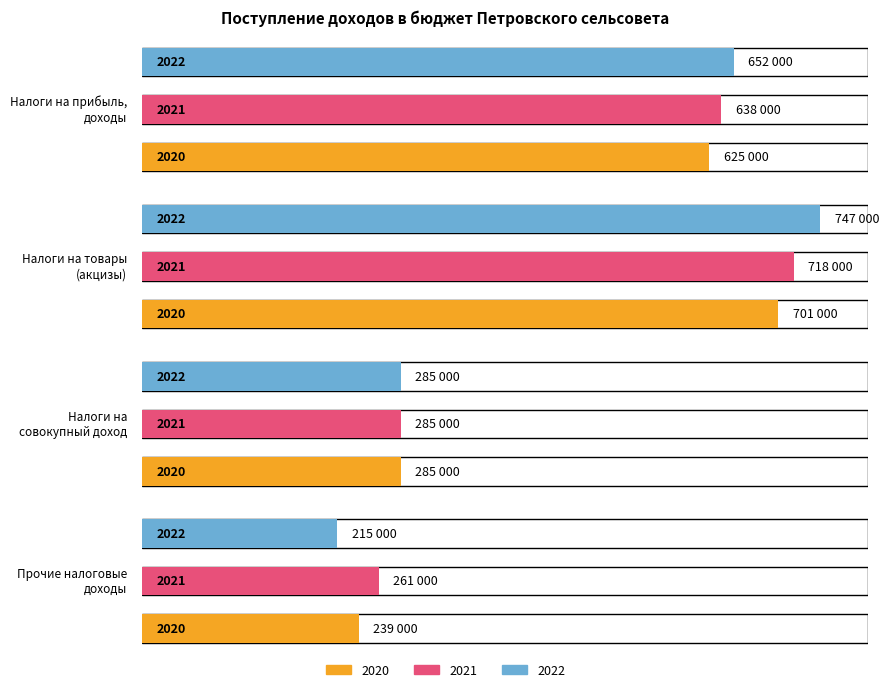

The 2020 series shows 424055 at Налоги на прибыль,
доходы. True or false?

False